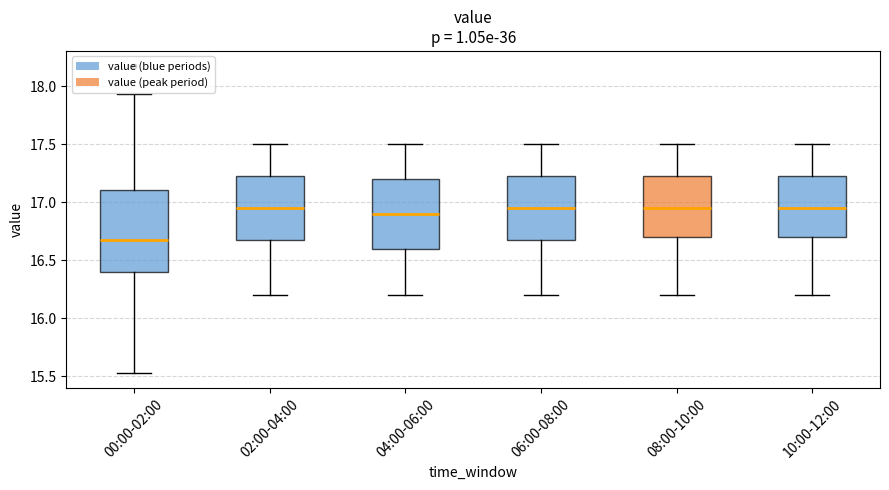

Reading left to right, transcribe this box plot: for each box, give where its median line is, the range the box spans, and where its two whiskers end, as read against the y-axis. The values are not printed on the chart, so give them approximately, as read against the axis.

00:00-02:00: median 16.65, box 16.40 to 17.10, whiskers 15.55 to 17.95
02:00-04:00: median 16.95, box 16.70 to 17.25, whiskers 16.20 to 17.50
04:00-06:00: median 16.90, box 16.60 to 17.20, whiskers 16.20 to 17.50
06:00-08:00: median 16.95, box 16.70 to 17.25, whiskers 16.20 to 17.50
08:00-10:00: median 16.95, box 16.70 to 17.25, whiskers 16.20 to 17.50
10:00-12:00: median 16.95, box 16.70 to 17.25, whiskers 16.20 to 17.50